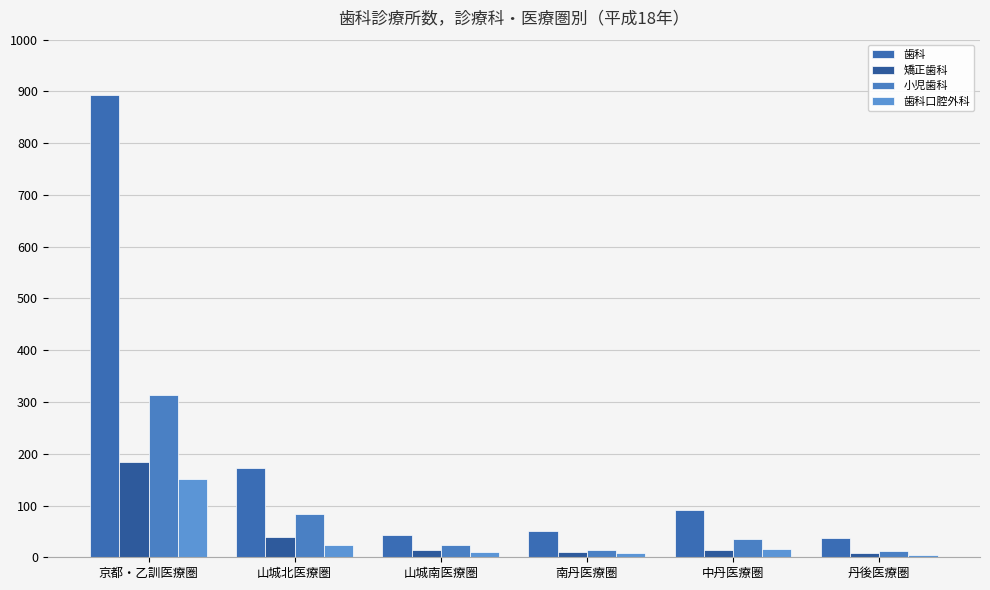

List the labels in order of 歯科口腔外科 value, largest first.

京都・乙訓医療圏, 山城北医療圏, 中丹医療圏, 山城南医療圏, 南丹医療圏, 丹後医療圏